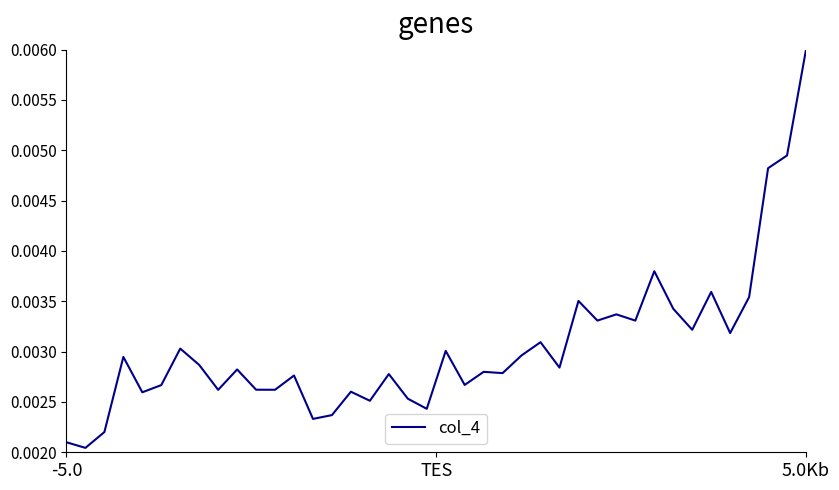

Does the chart have visible grid lines?

No